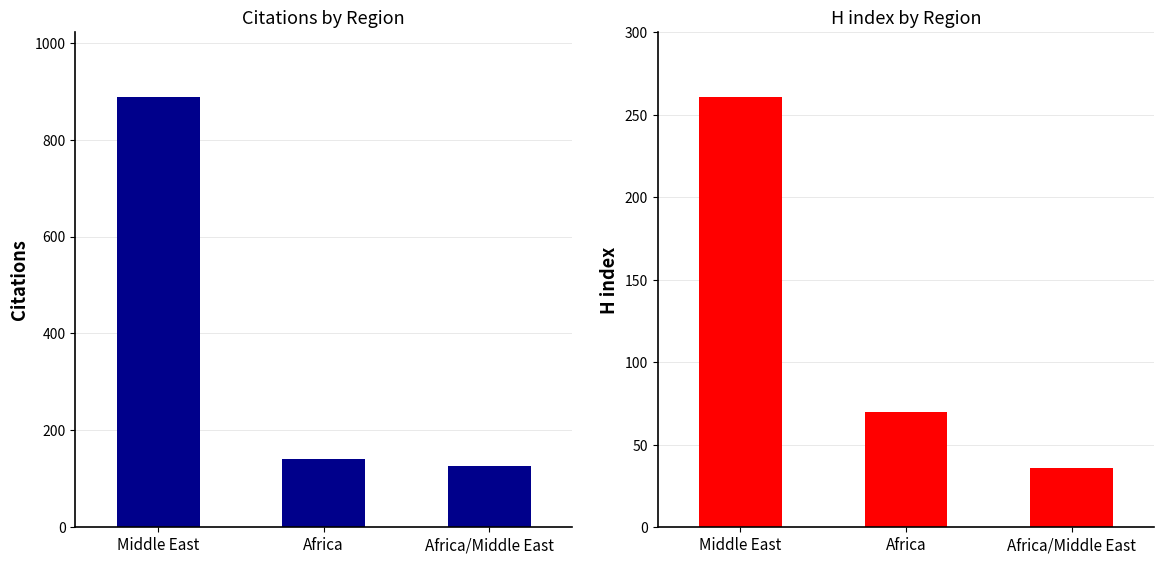

Reading left to right, transcribe all the data shown in this chart.

Citations: Middle East=889	Africa=141	Africa/Middle East=126
H index: Middle East=261	Africa=70	Africa/Middle East=36